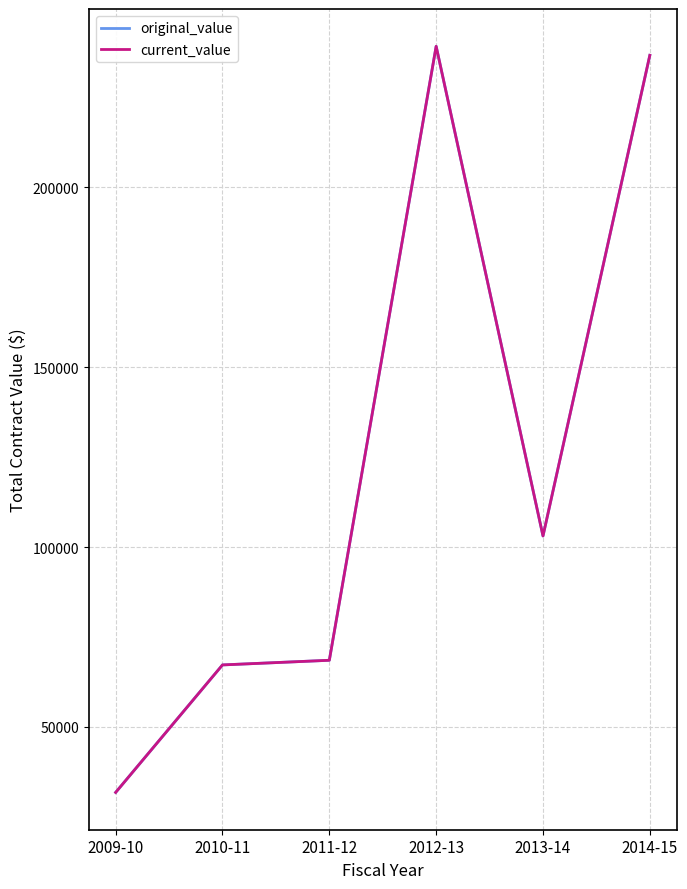

Does the chart display data point markers on the line(s)?

No